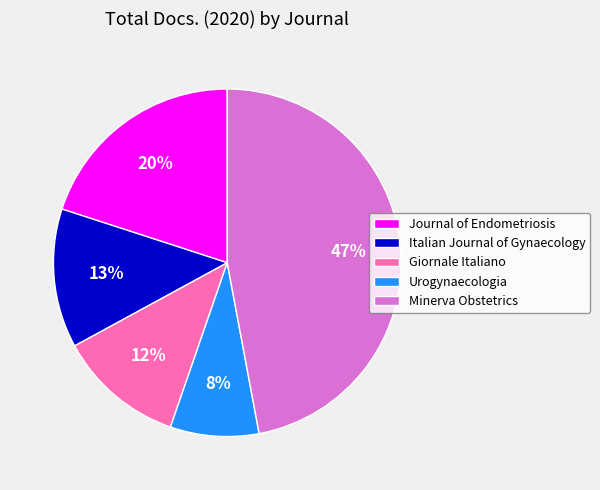

Which has a higher value, Urogynaecologia or Giornale Italiano?

Giornale Italiano